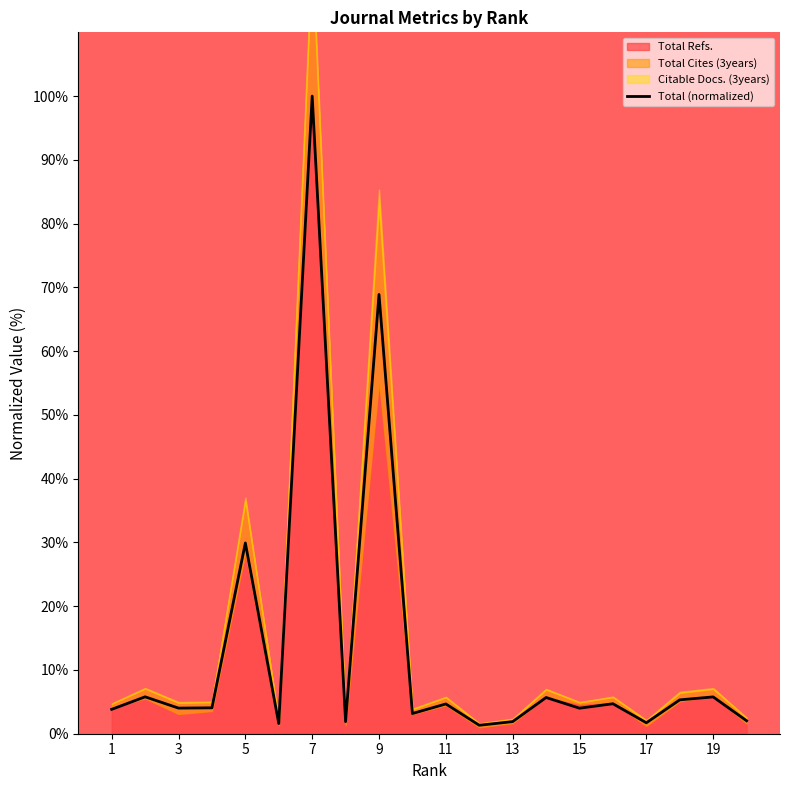

True or false: Total (normalized) has a value of 68.9 at 9.

True